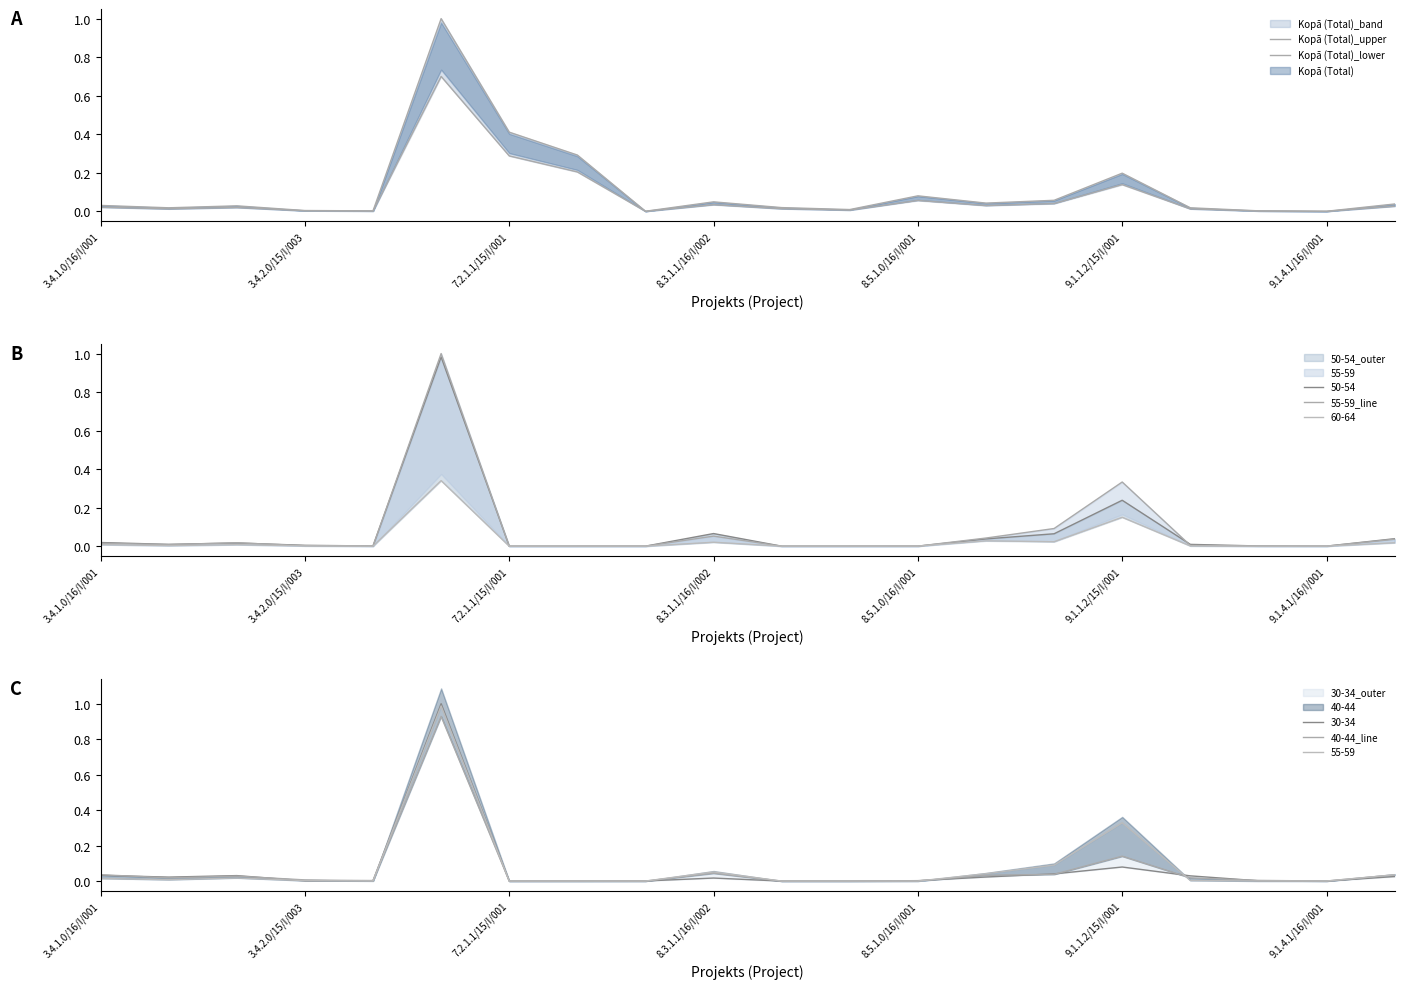

True or false: Kopā (Total)_upper and Kopā (Total)_lower intersect in this chart.

False